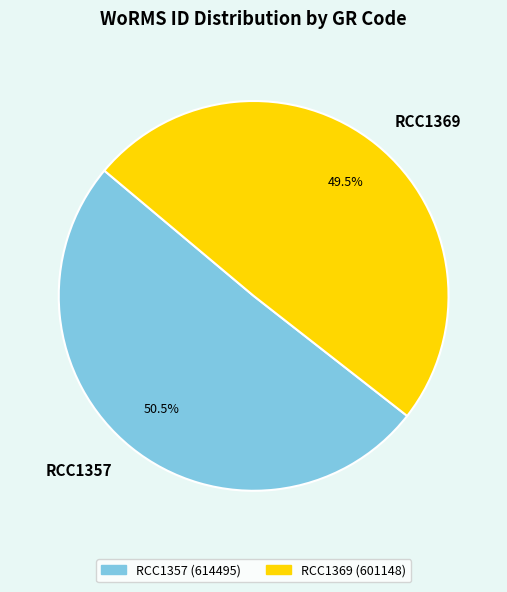

Which has a higher value, RCC1357 or RCC1369?

RCC1357